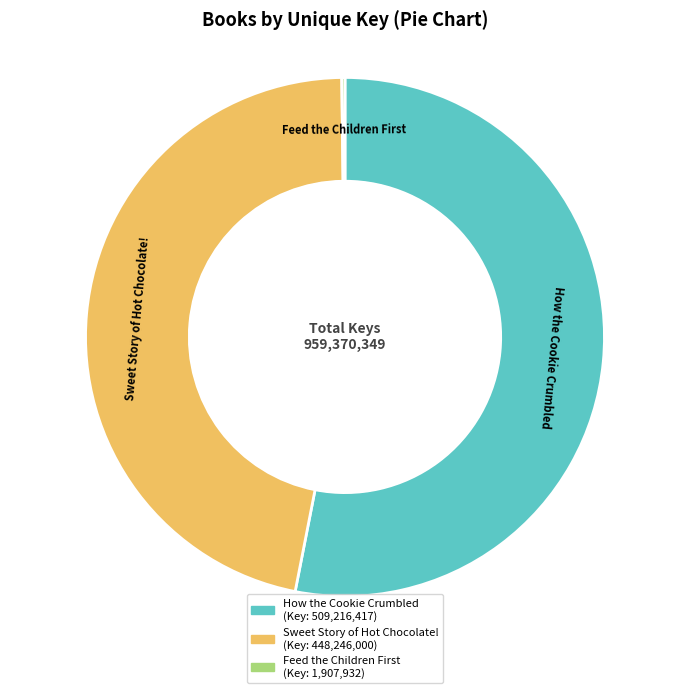

Which category has the biggest portion of the pie?

How the Cookie Crumbled